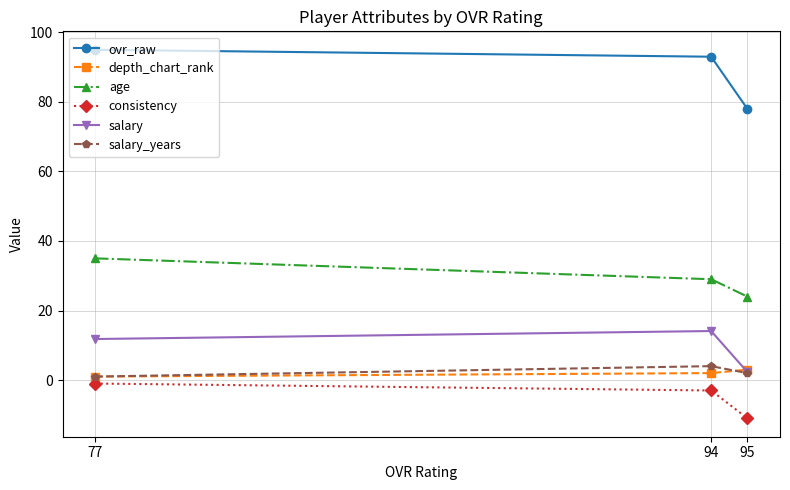

List the series in order of their peak value, lowest first.

consistency, depth_chart_rank, salary_years, salary, age, ovr_raw